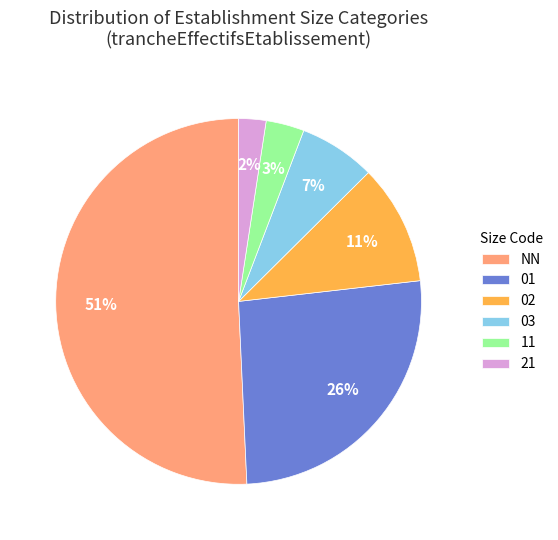

True or false: 03 accounts for 7% of the total.

True